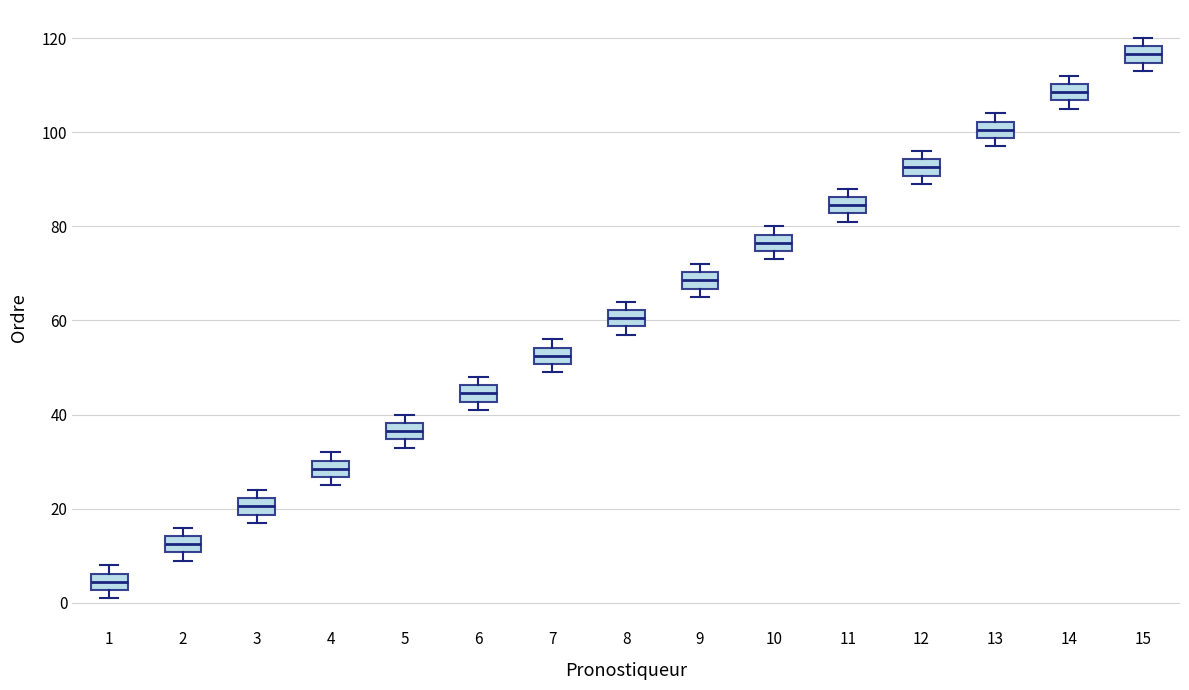

Reading left to right, read every box against the y-axis: the position of its median line, the range the box covers, and the ends of its whiskers. The values are not printed on the chart, so give them approximately, as read against the axis.

1: median 4, box 2 to 6, whiskers 2 (just below the box's lower edge) to 8
2: median 12, box 10 to 14, whiskers 10 (just below the box's lower edge) to 16
3: median 20, box 18 to 22, whiskers 18 (just below the box's lower edge) to 24
4: median 28, box 26 to 30, whiskers 26 (just below the box's lower edge) to 32
5: median 36, box 34 to 38, whiskers 34 (just below the box's lower edge) to 40
6: median 44, box 42 to 46, whiskers 42 (just below the box's lower edge) to 48
7: median 52, box 50 to 54, whiskers 50 (just below the box's lower edge) to 56
8: median 60, box 58 to 62, whiskers 58 (just below the box's lower edge) to 64
9: median 68, box 66 to 70, whiskers 66 (just below the box's lower edge) to 72
10: median 76, box 74 to 78, whiskers 74 (just below the box's lower edge) to 80
11: median 84, box 82 to 86, whiskers 82 (just below the box's lower edge) to 88
12: median 92, box 90 to 94, whiskers 90 (just below the box's lower edge) to 96
13: median 100, box 98 to 102, whiskers 98 (just below the box's lower edge) to 104
14: median 108, box 106 to 110, whiskers 106 (just below the box's lower edge) to 112
15: median 116, box 114 to 118, whiskers 114 (just below the box's lower edge) to 120